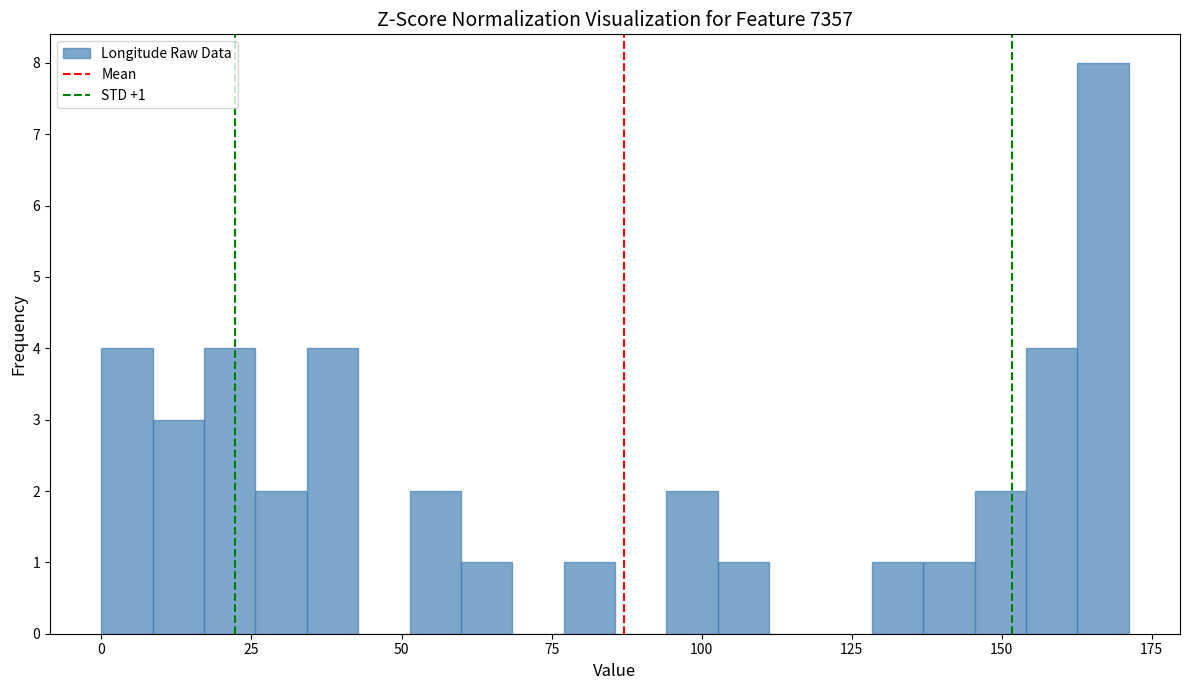

Read against the x-axis, roughly where is the centre of the tallest bar?

165